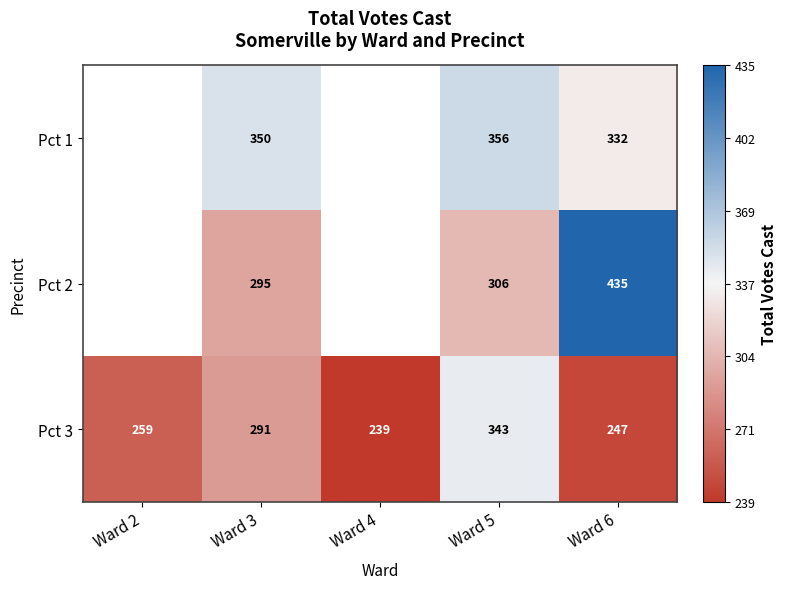

How many distinct data groups are displayed?

3